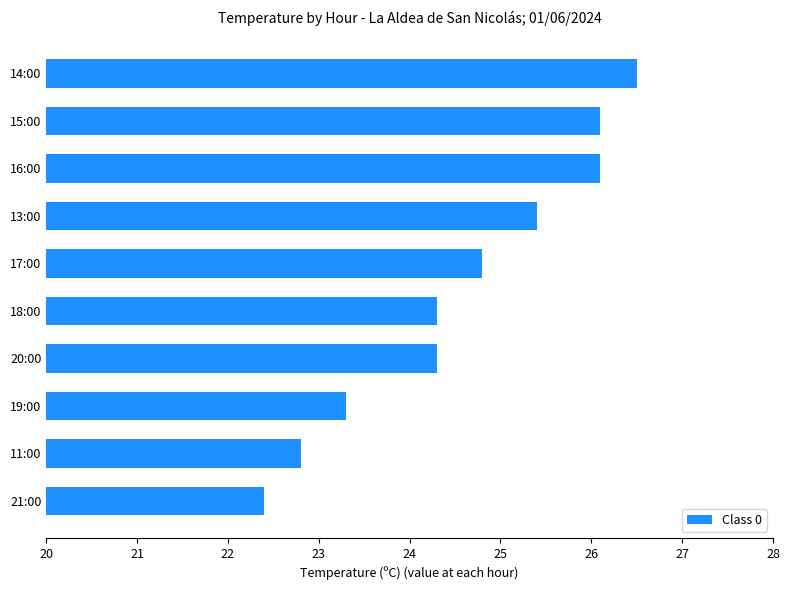

What value does the data have at 18:00?

24.3